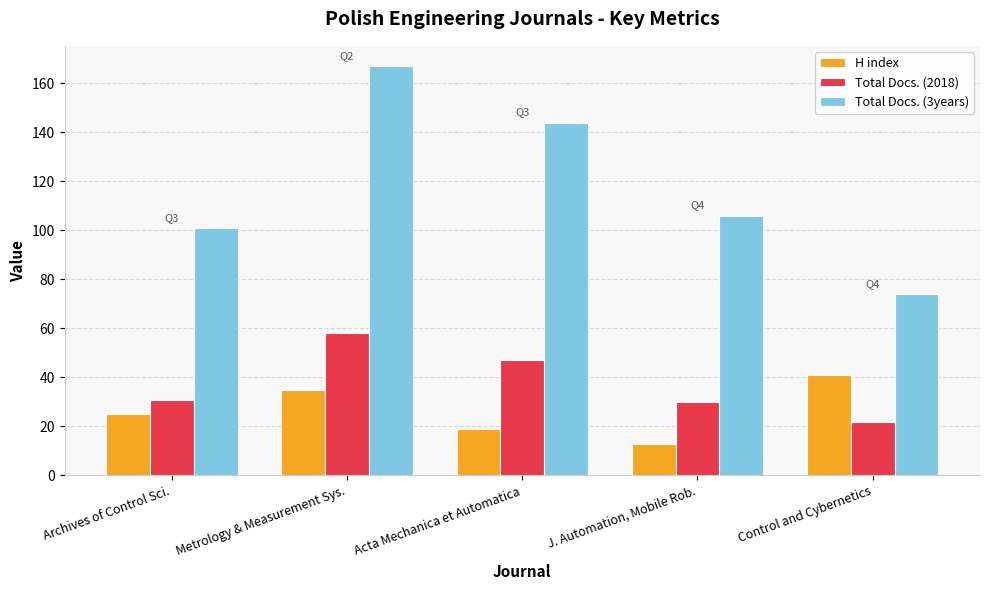

The Total Docs. (3years) series shows 144 at Acta Mechanica et Automatica. True or false?

True